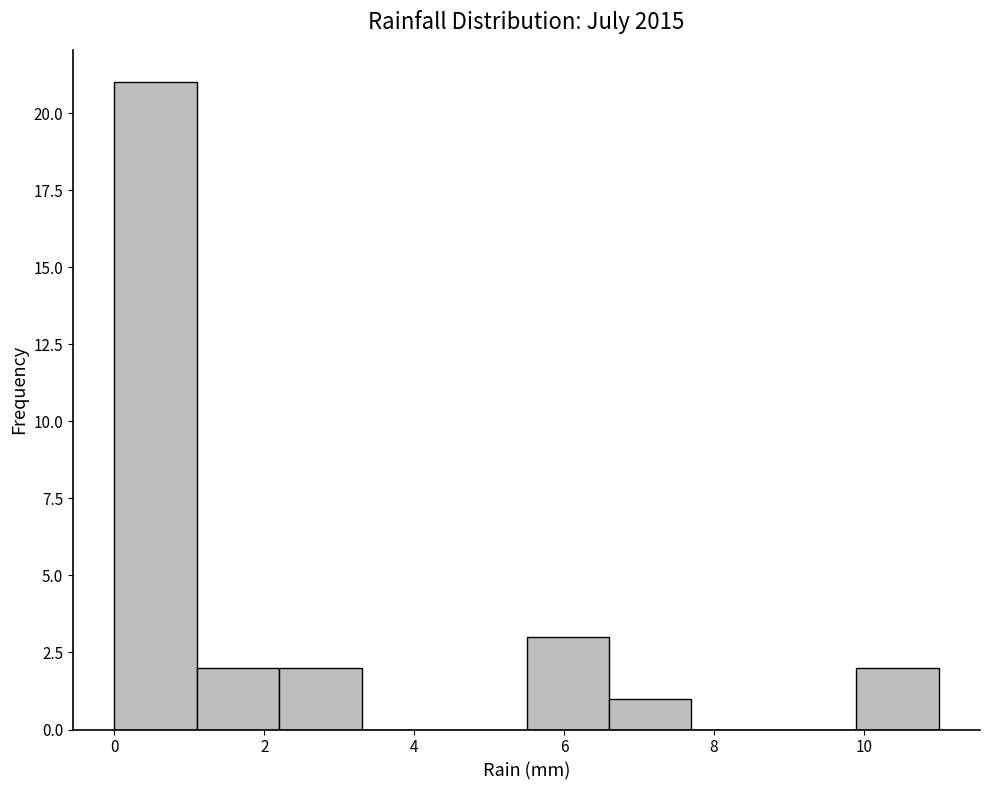

Which range on the x-axis has the tallest bar?

0.0 to 1.1